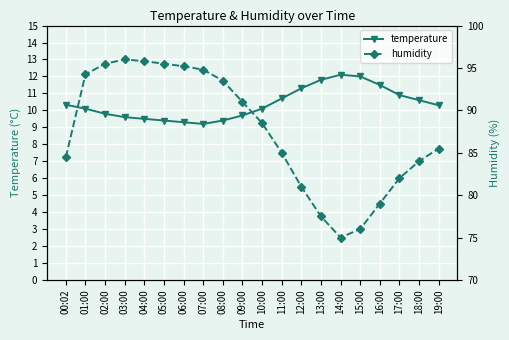

Which series has the largest total across all categories?

humidity